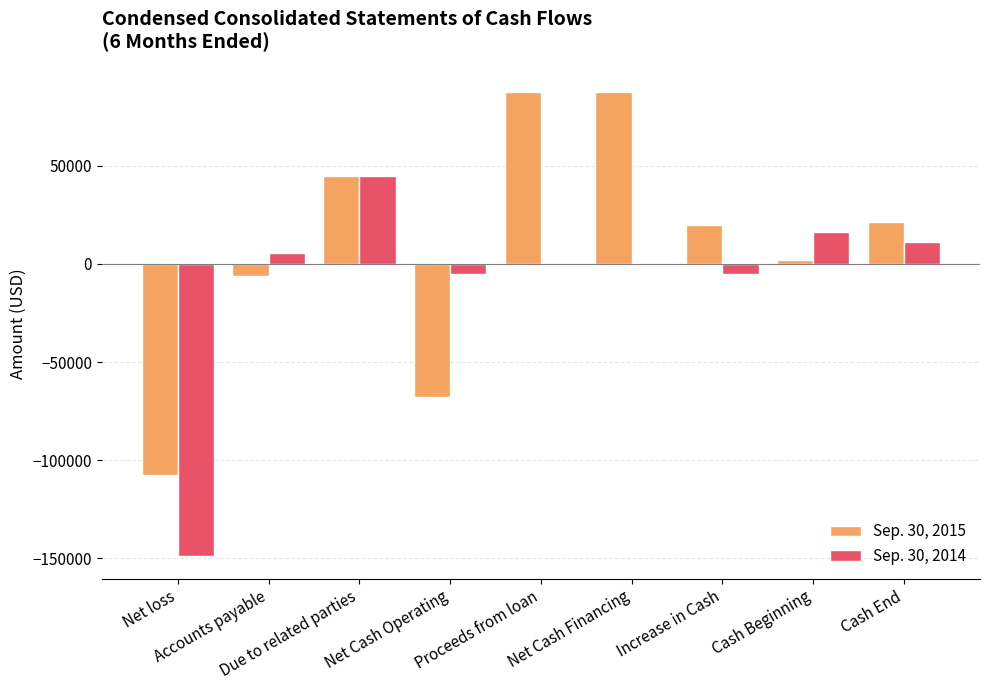

What is the sum of all Sep. 30, 2014 values?

-81177